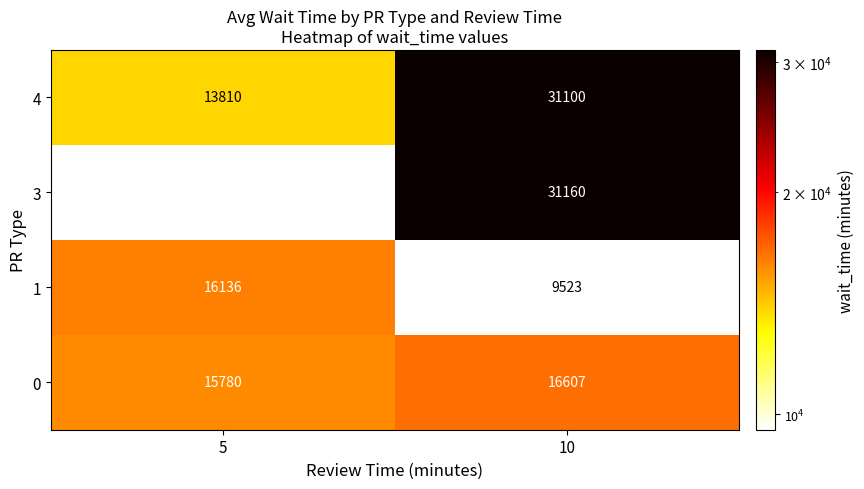

Is the value of 1 at 10 greater than the value of 4 at 5?

No